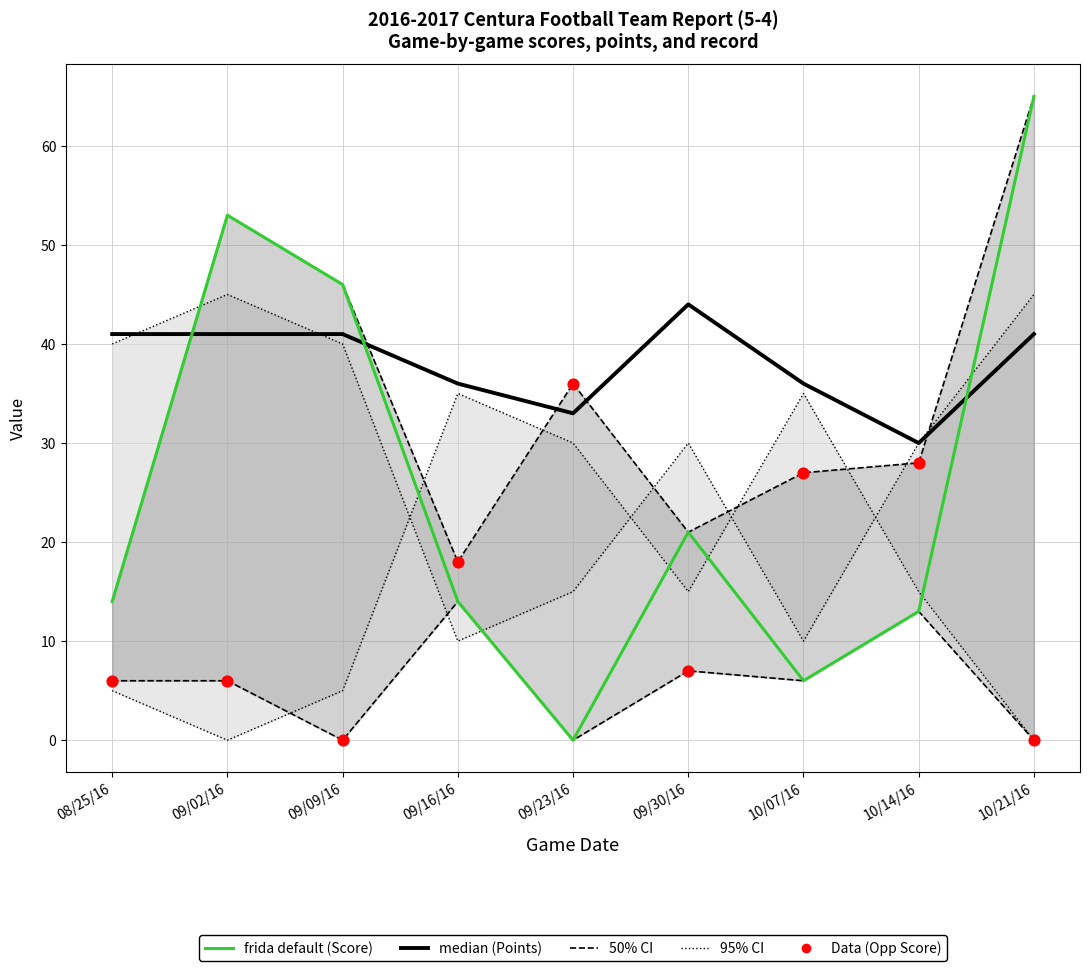

Which series reaches the maximum Y coordinate?

50% CI